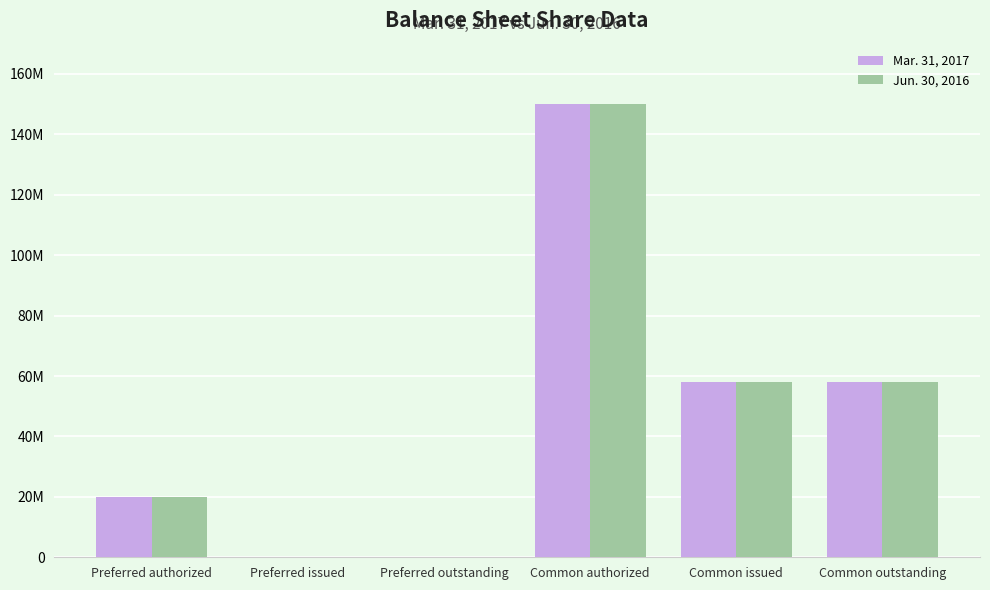

Does the chart contain stacked bars?

No